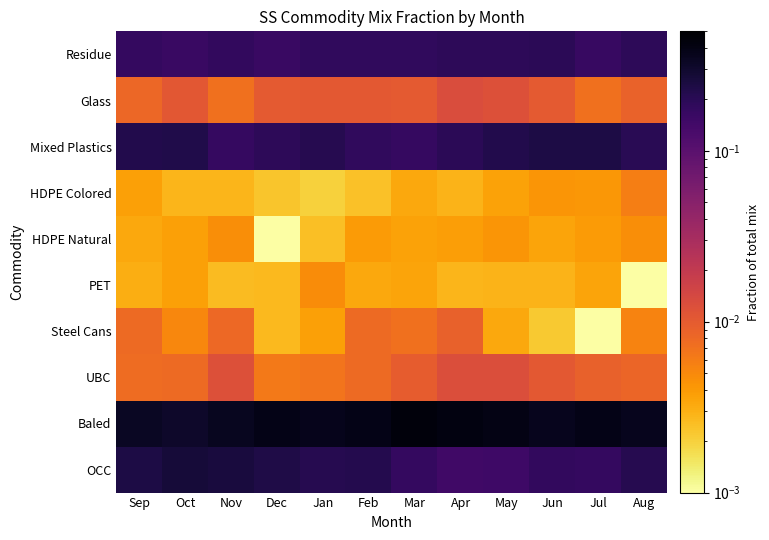

How many distinct data groups are displayed?

10